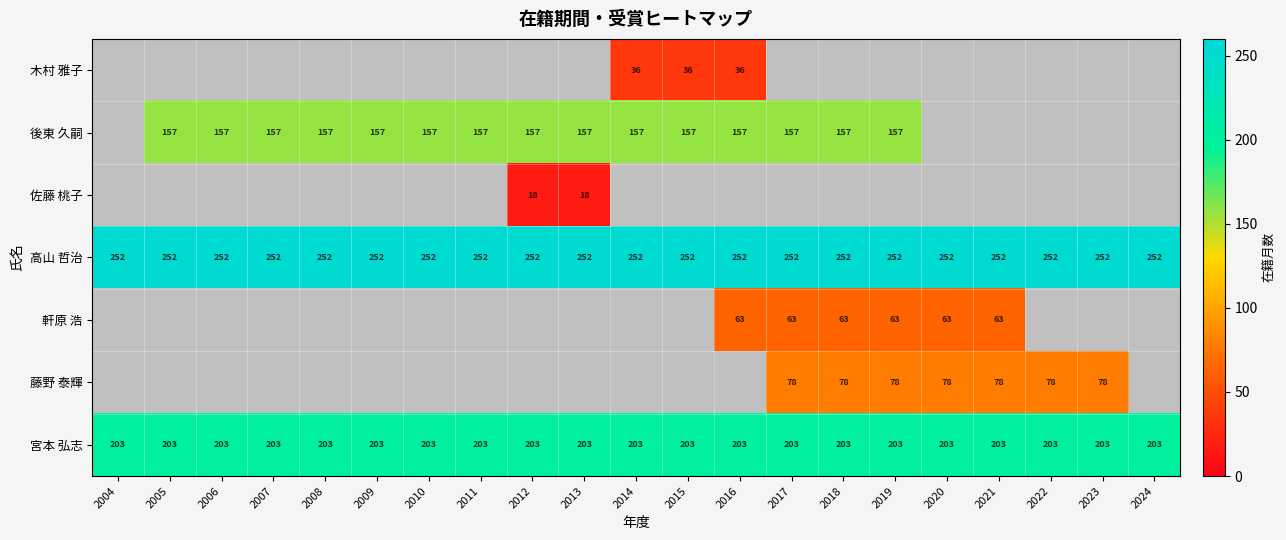

How many distinct data groups are displayed?

7